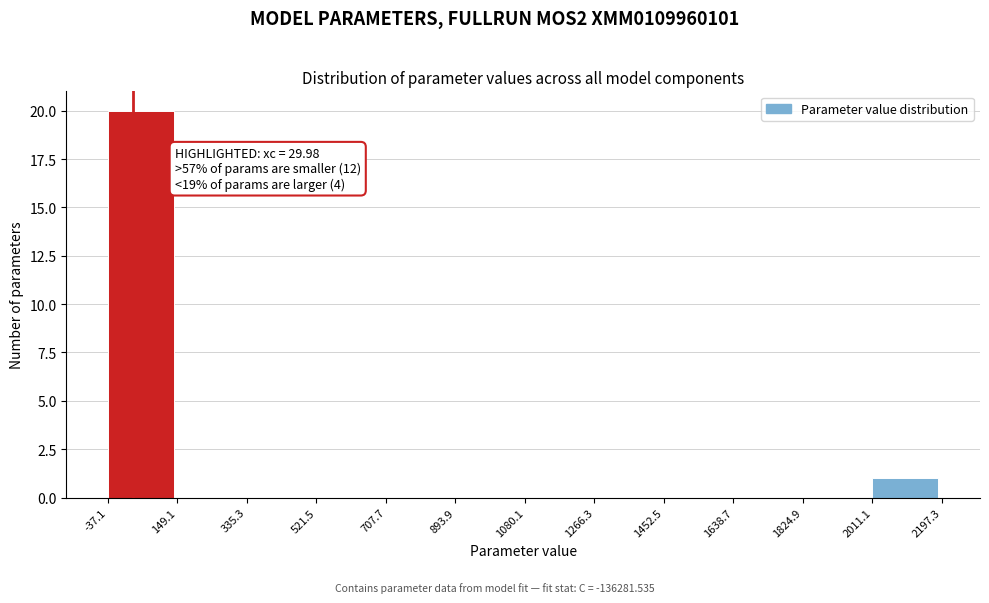

Over which range of the x-axis is the bar tallest?

-37.1 to 149.1